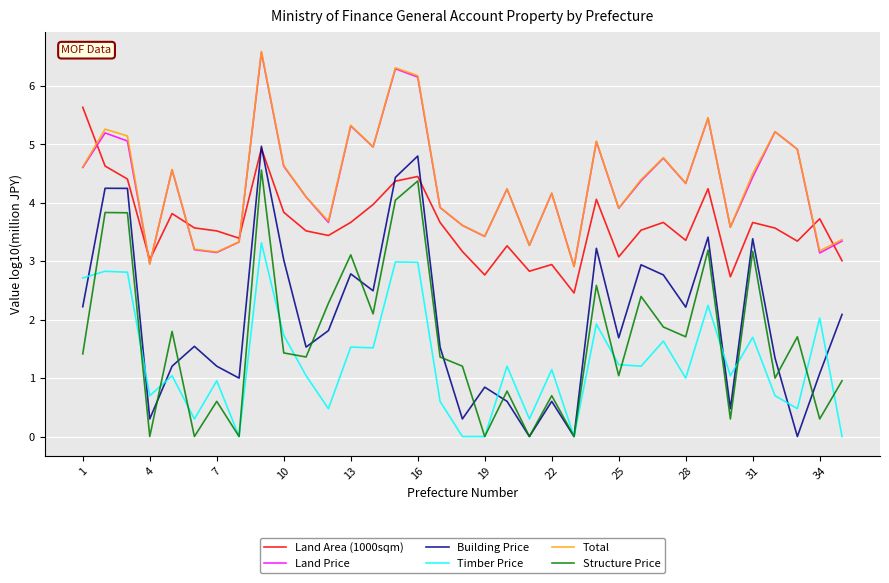

True or false: Building Price and Land Price intersect in this chart.

False